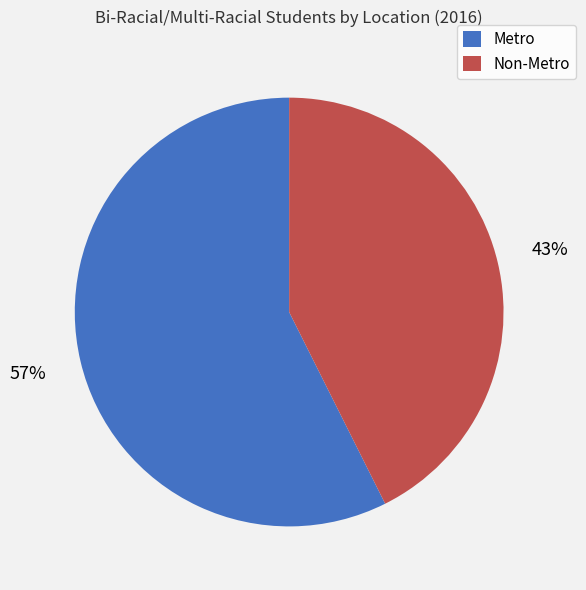

To the nearest percent, what portion does Non-Metro represent?

43%